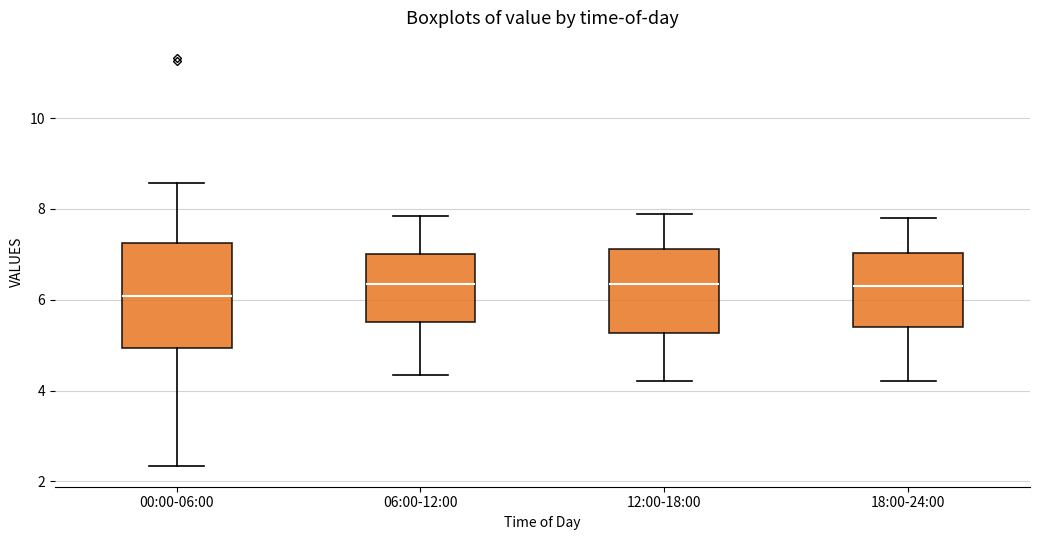

Comparing the boxes themselves (not the whiskers), which one is the tallest?

00:00-06:00